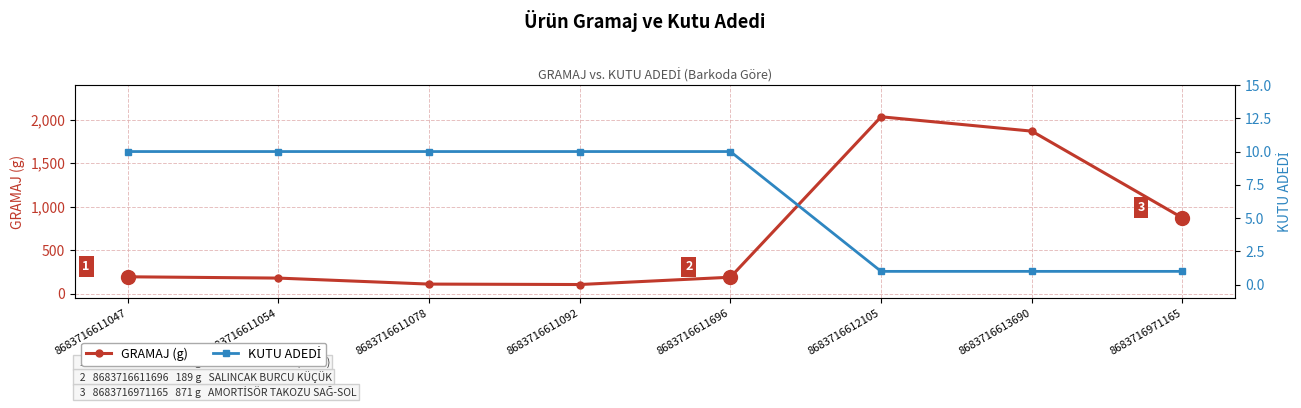

List the series in order of their overall mean, lowest first.

KUTU ADEDİ, GRAMAJ (g)